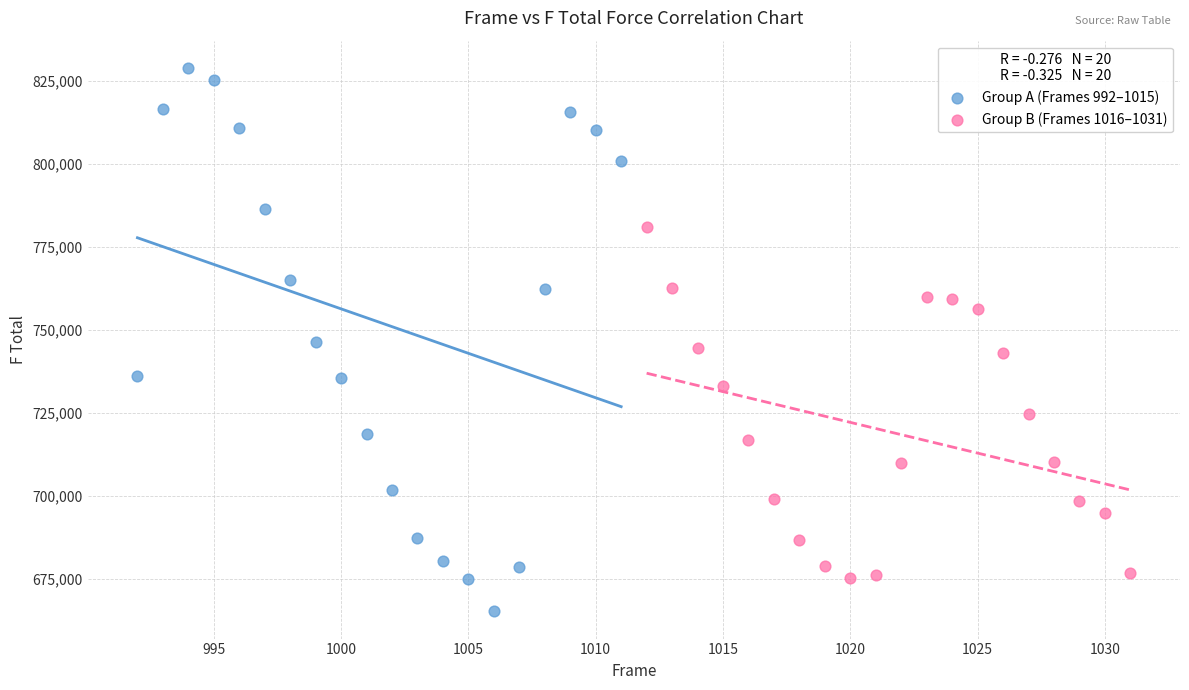

Which series reaches the maximum Y coordinate?

Group A (Frames 992–1015)